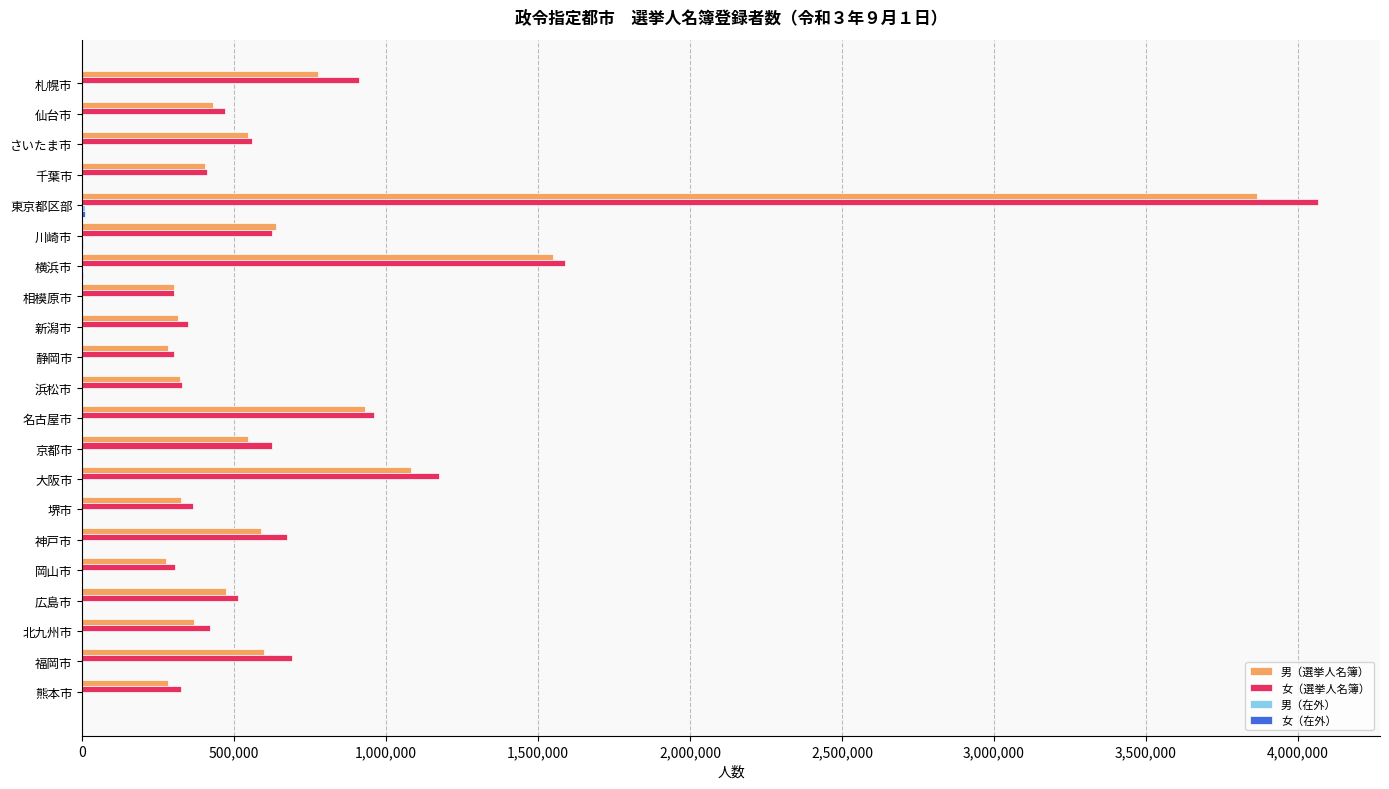

At which category is the sum across all series the highest?

東京都区部